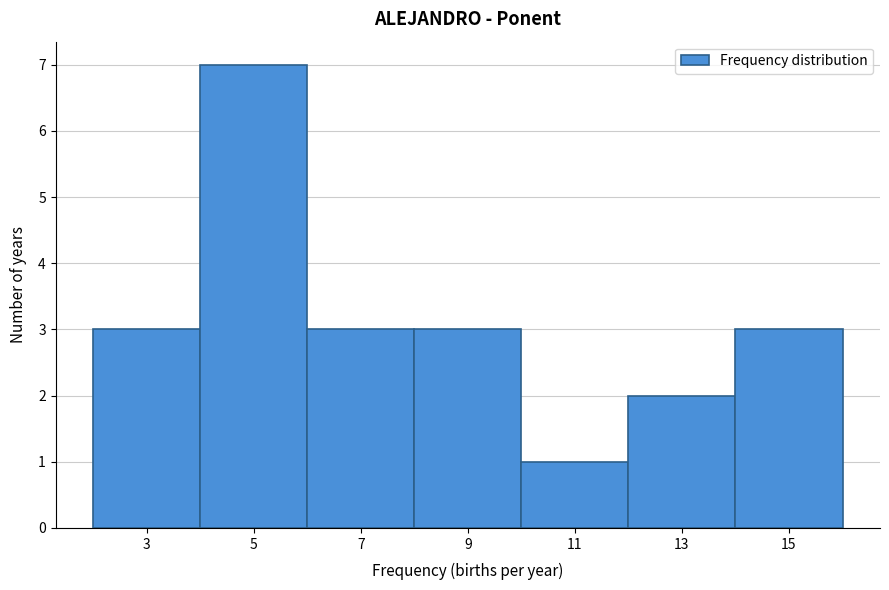

Reading left to right, extract all data points from this chart.

3=3	5=7	7=3	9=3	11=1	13=2	15=3